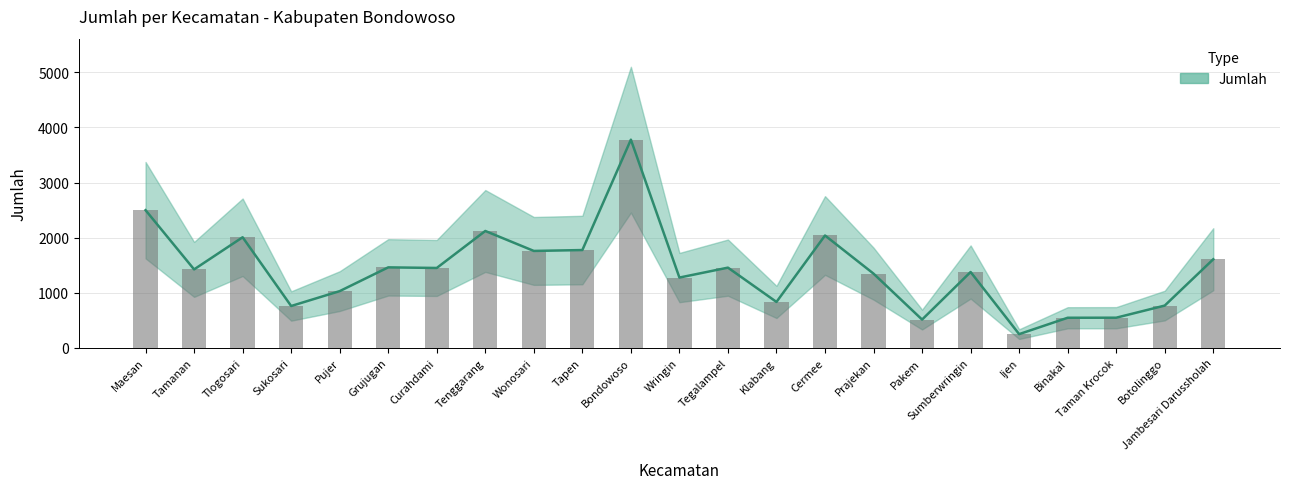

Is it true that the value at Curahdami is 650?

False